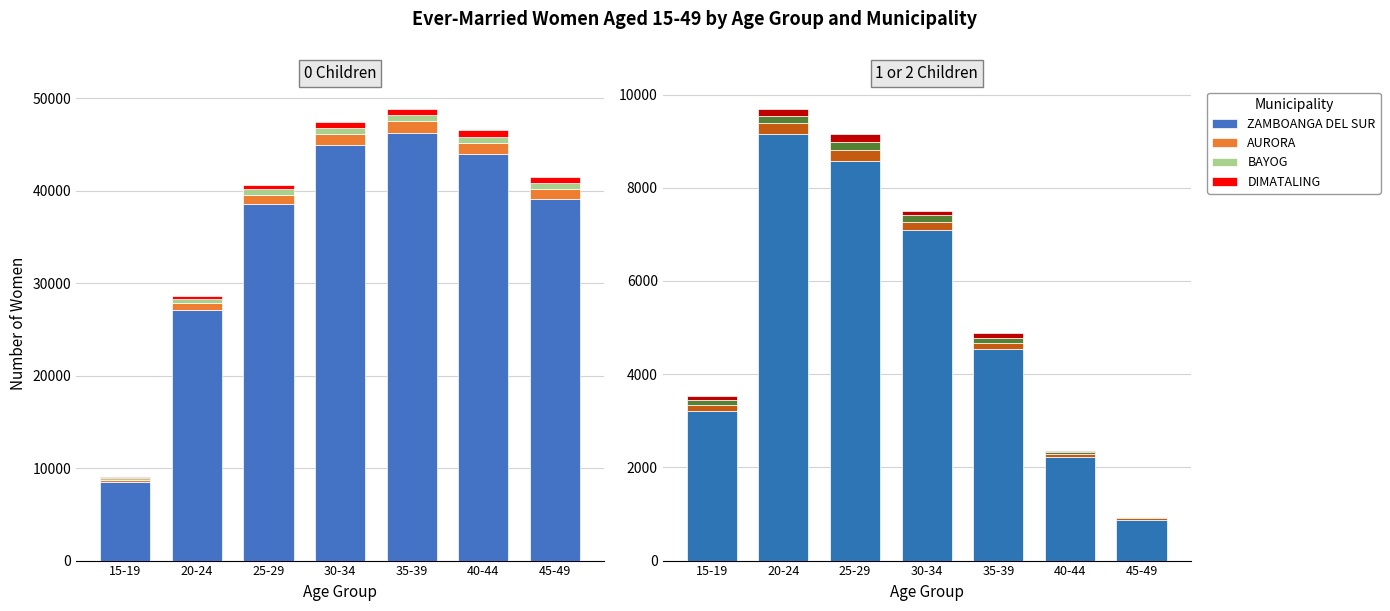

At which category is the sum across all series the highest?

20-24